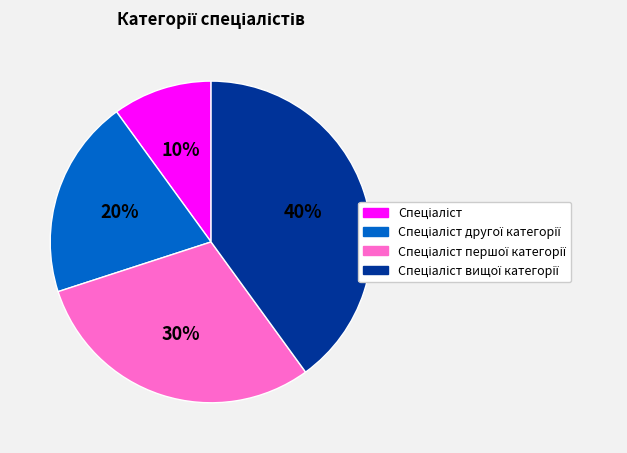

Count the number of slices in the pie.

4